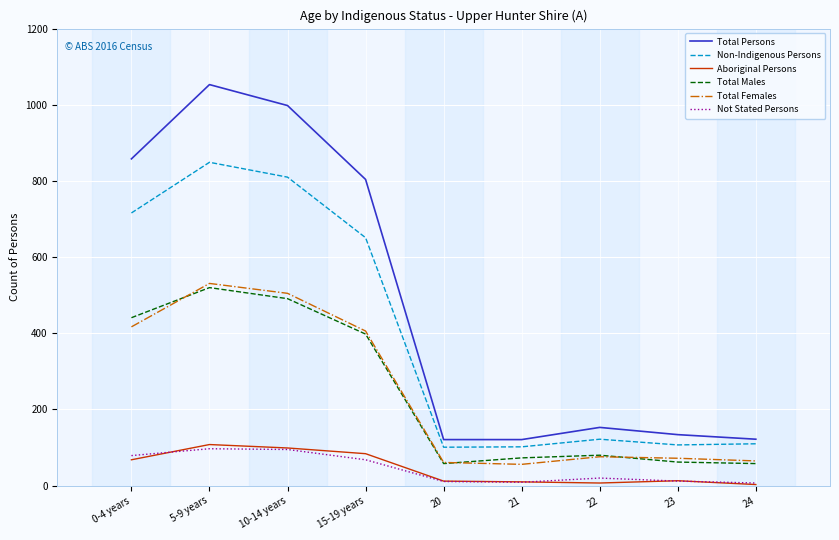

What is the maximum value for Aboriginal Persons?

108